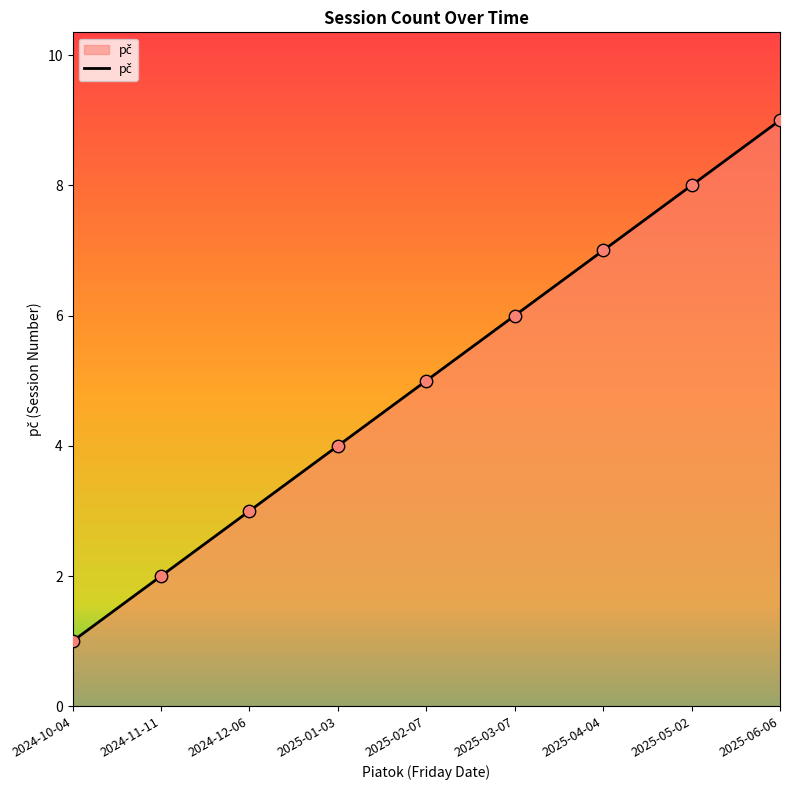

Which has a higher value, 2025-02-07 or 2025-06-06?

2025-06-06